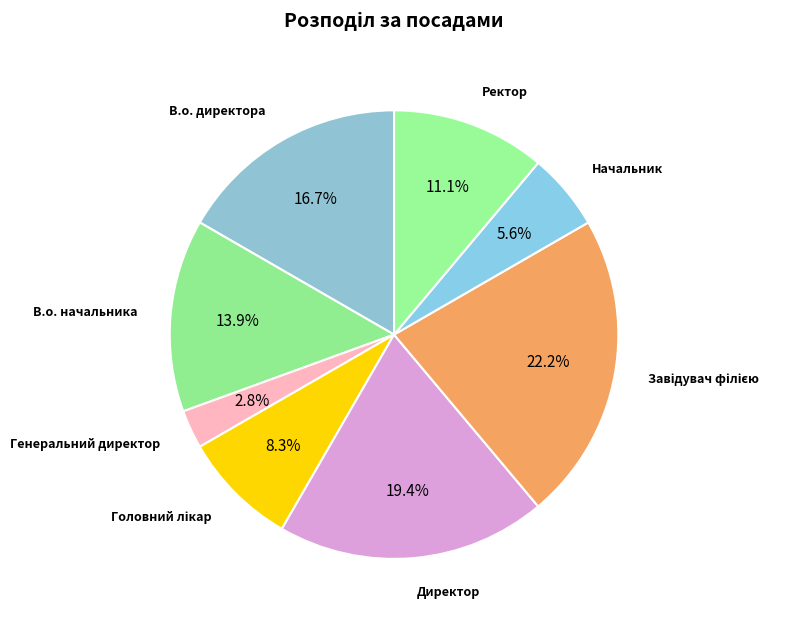

Does Начальник account for over 50% of the chart?

No